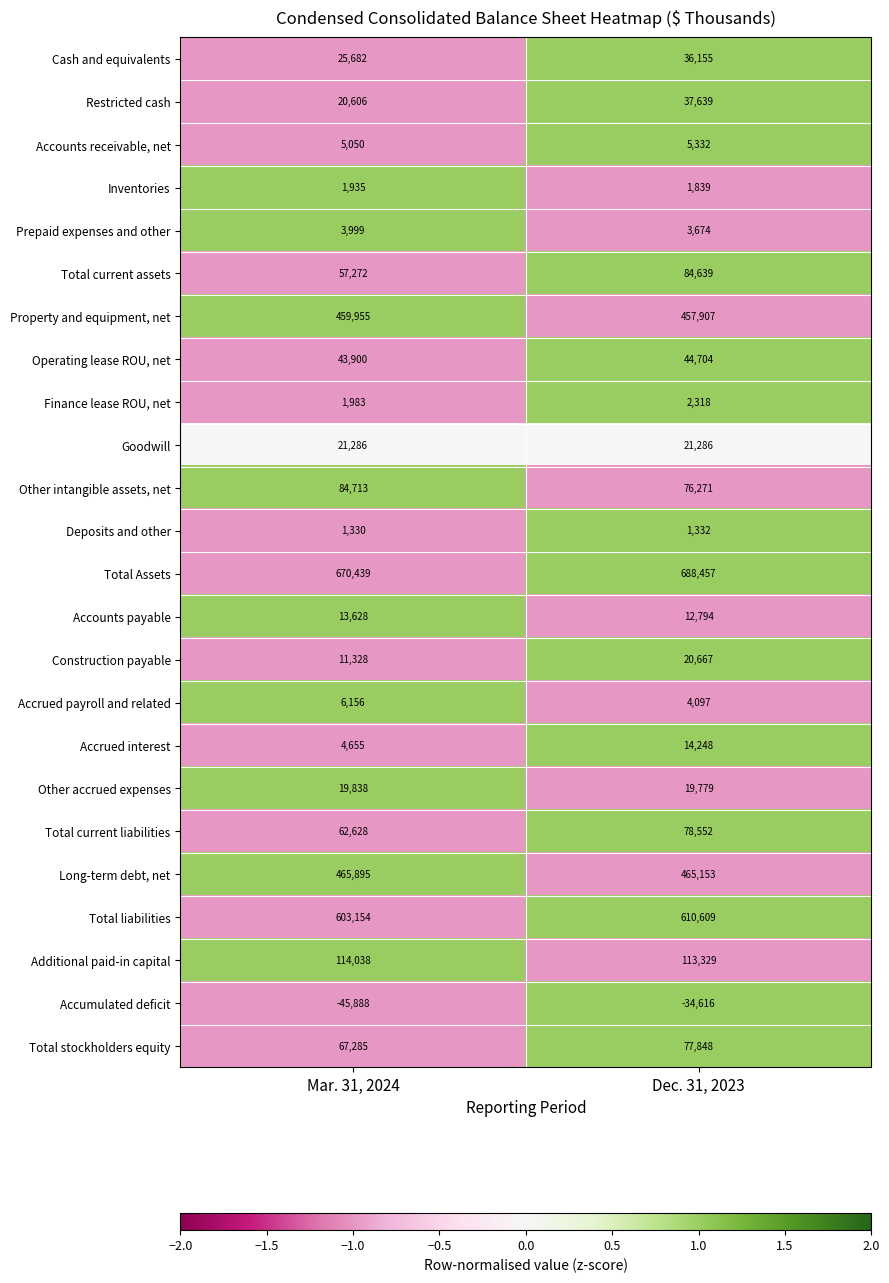

Is it true that Finance lease ROU, net equals 2763 at Mar. 31, 2024?

False